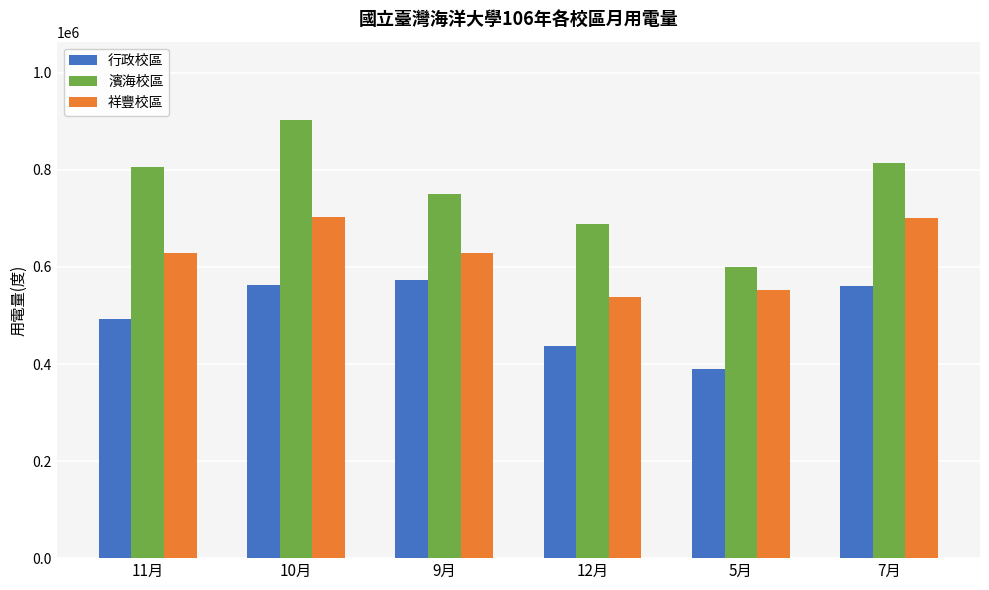

At 5月, list the series in order from largest to smallest.

濱海校區, 祥豐校區, 行政校區